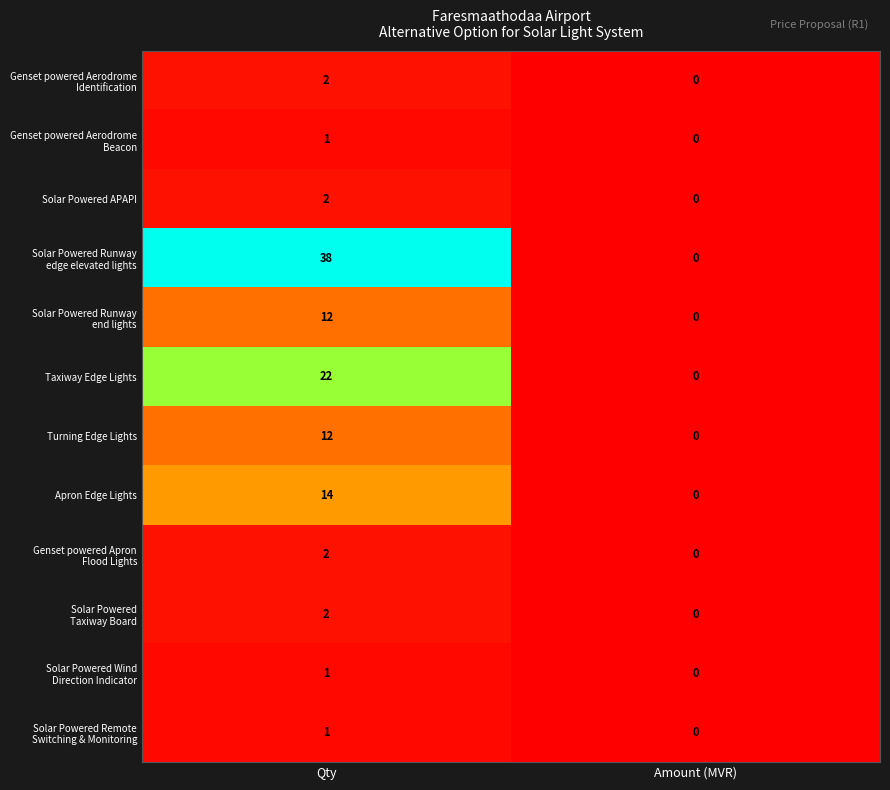

What is the greatest value displayed?

38